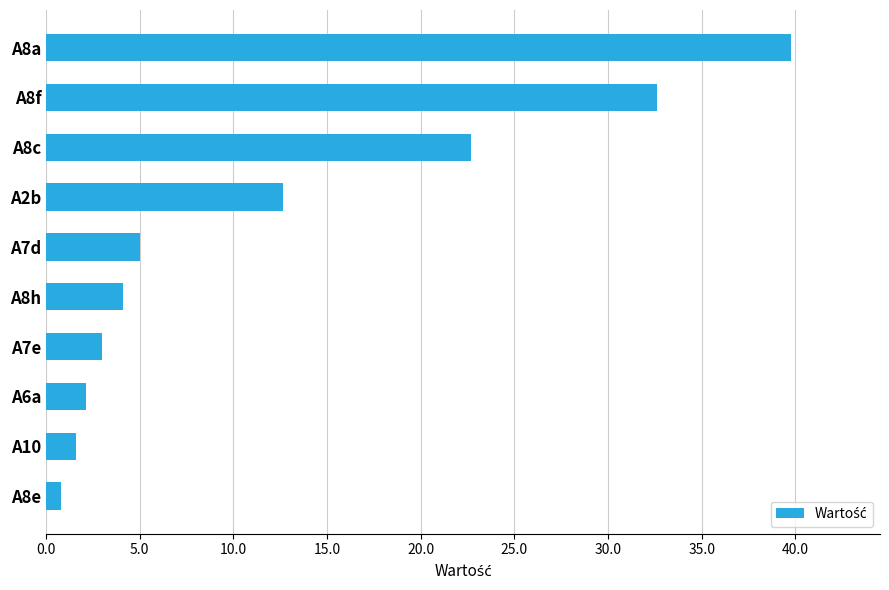

Rank the categories by value from highest to lowest.

A8a, A8f, A8c, A2b, A7d, A8h, A7e, A6a, A10, A8e